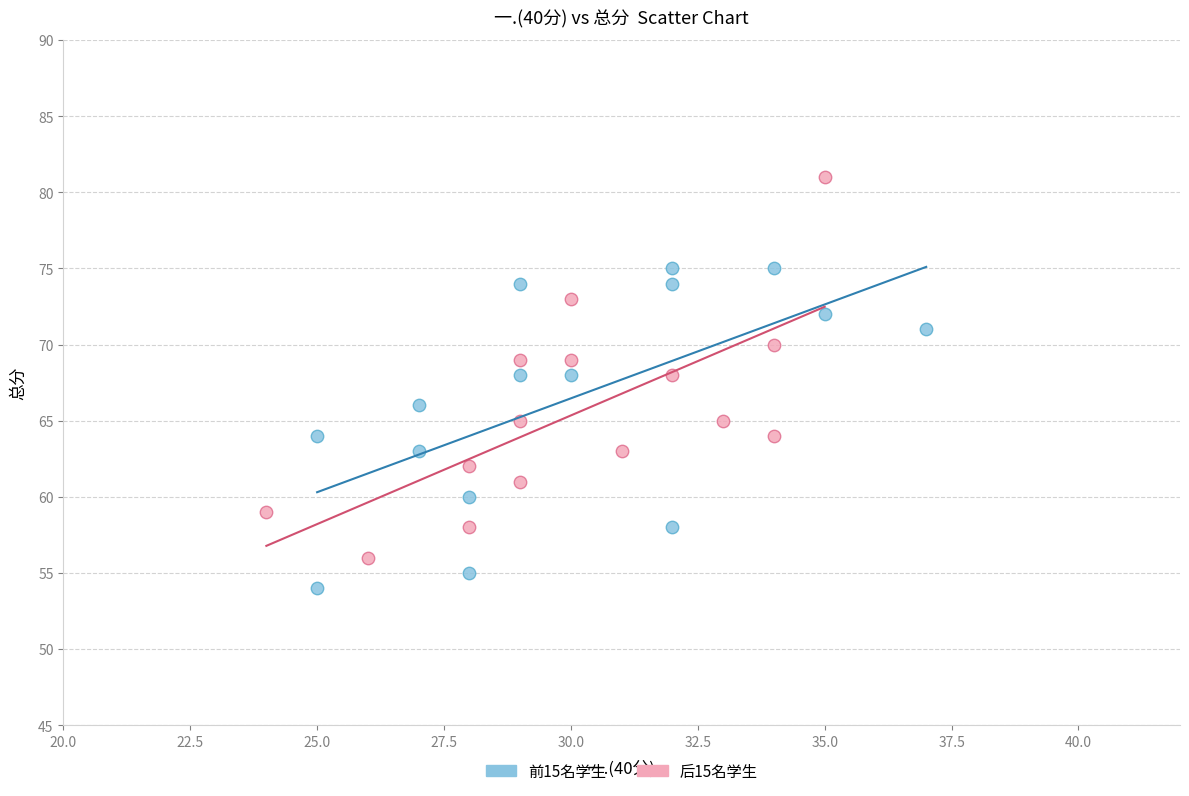

Which series contains the highest Y value?

后15名学生